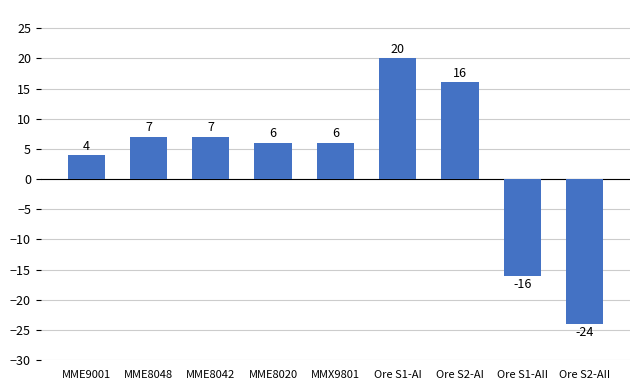

What is the smallest value displayed?

-24